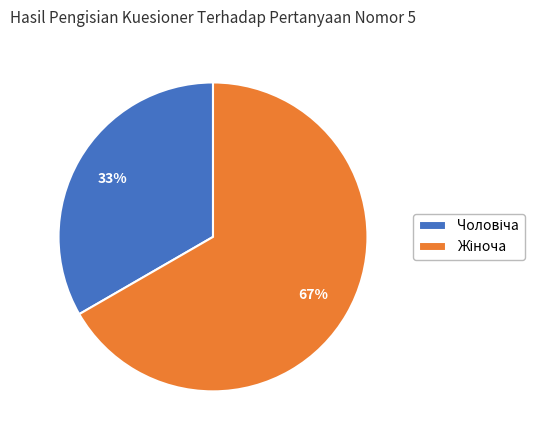

Is there a majority slice in this chart?

Yes